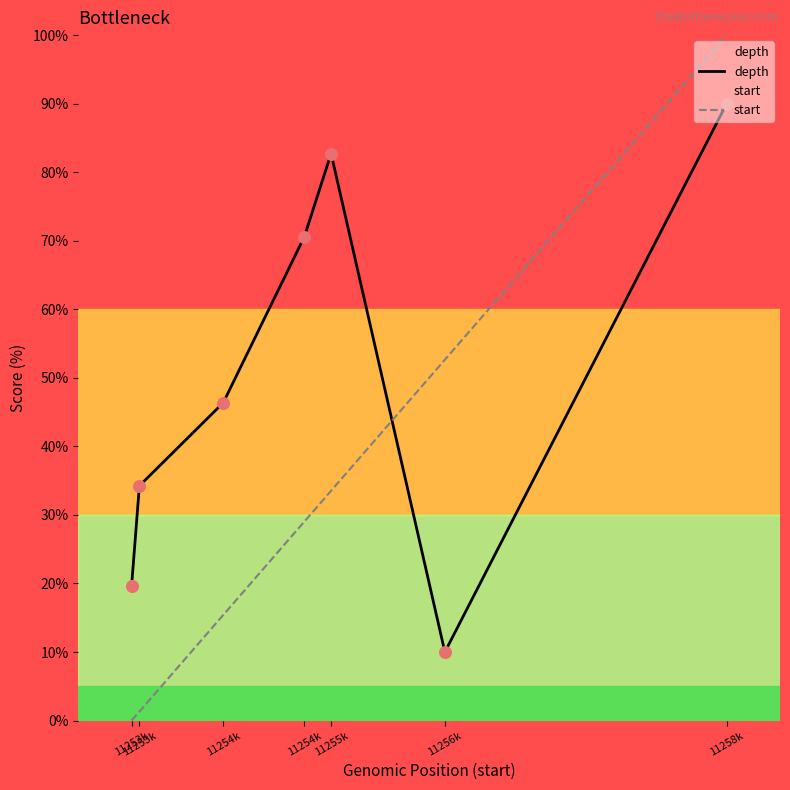

Which series has the largest Y range (max minus min)?

start